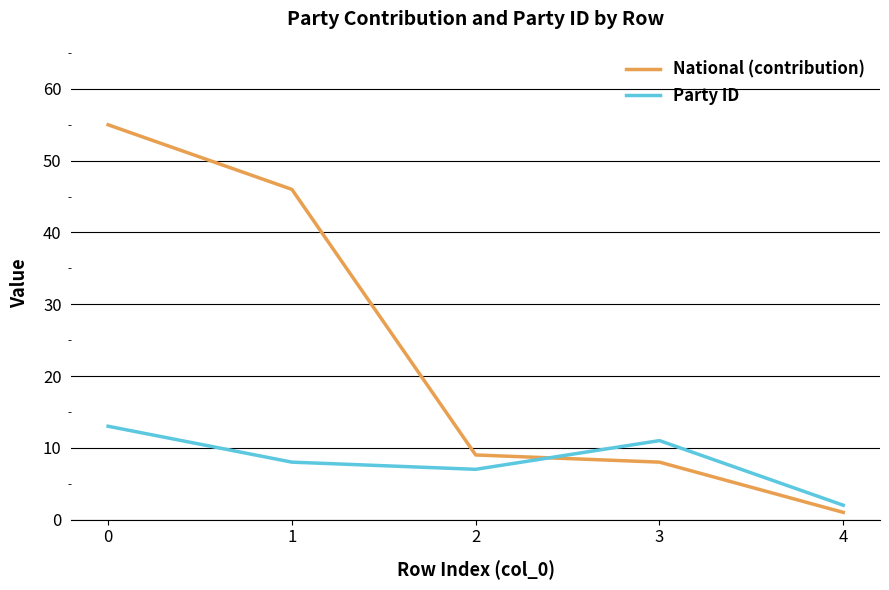

Which series has the largest total across all categories?

National (contribution)